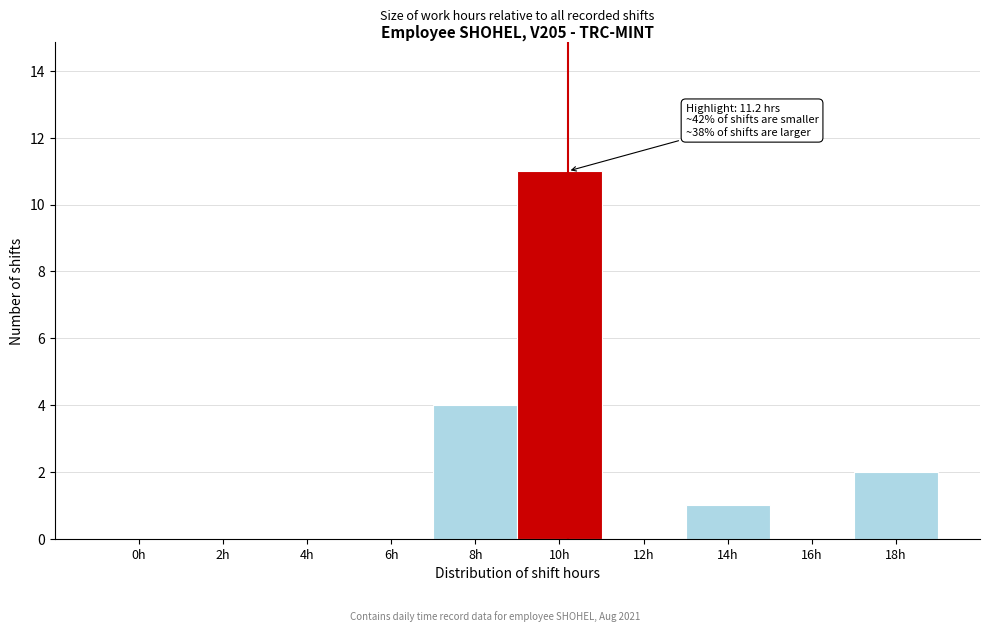

Reading left to right, what are all the values shown in this chart?

0h=0	2h=0	4h=0	6h=0	8h=4	10h=11	12h=0	14h=1	16h=0	18h=2